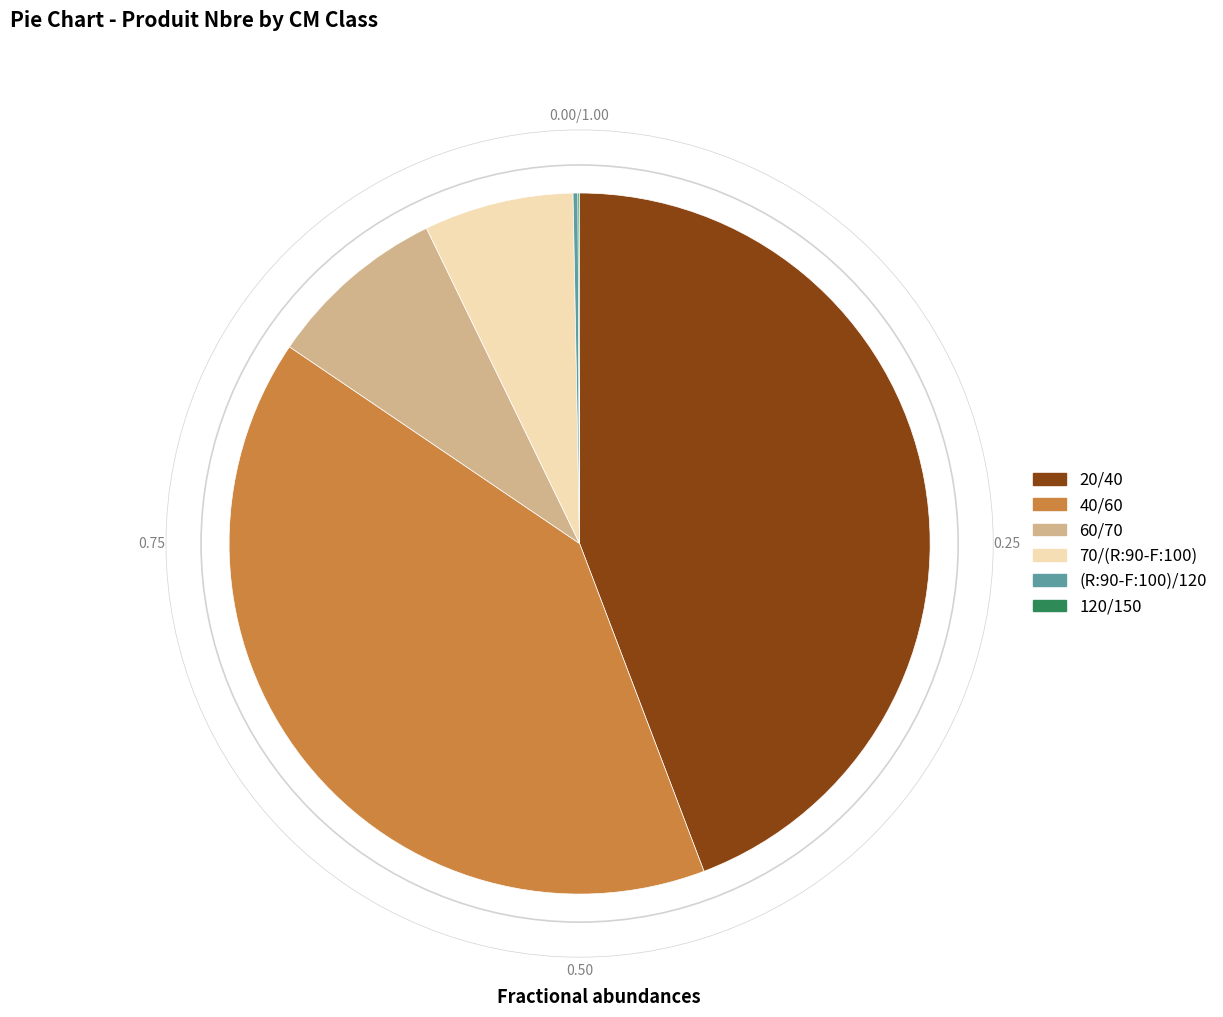

What is the ratio of the value at 20/40 to the value at 40/60?

1.1